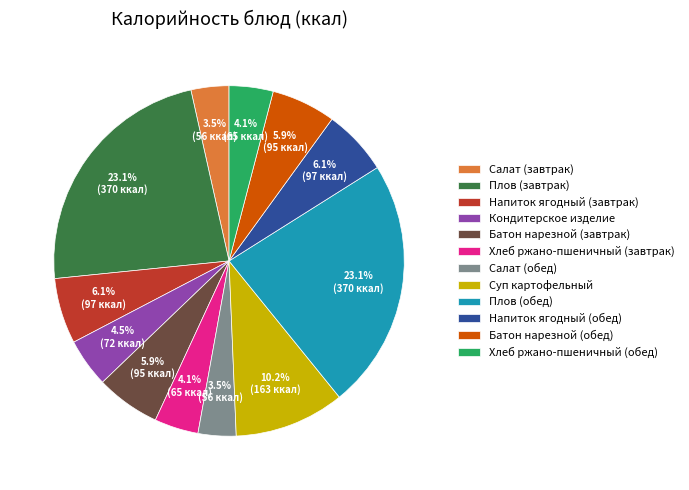

How many segments does this pie chart have?

12